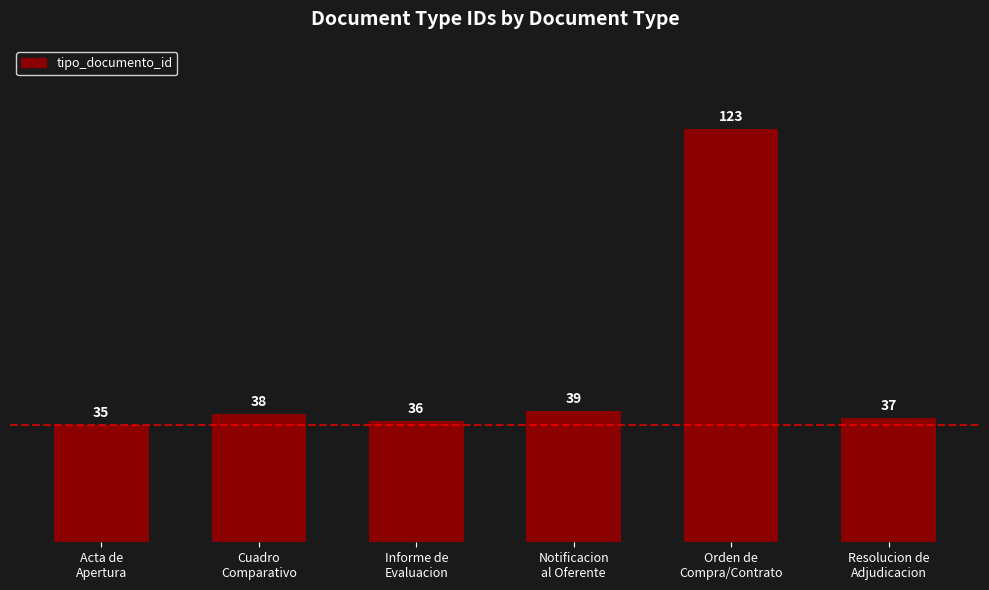

Reading left to right, what are all the values shown in this chart?

Acta de
Apertura=35	Cuadro
Comparativo=38	Informe de
Evaluacion=36	Notificacion
al Oferente=39	Orden de
Compra/Contrato=123	Resolucion de
Adjudicacion=37